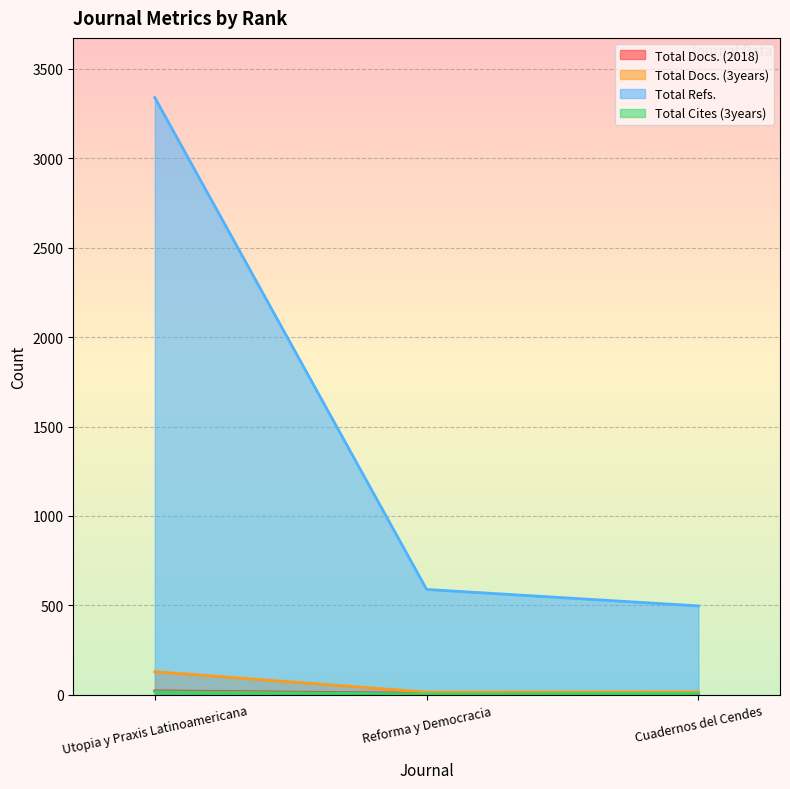

What is the difference between the highest and lowest values at Cuadernos del Cendes?

490